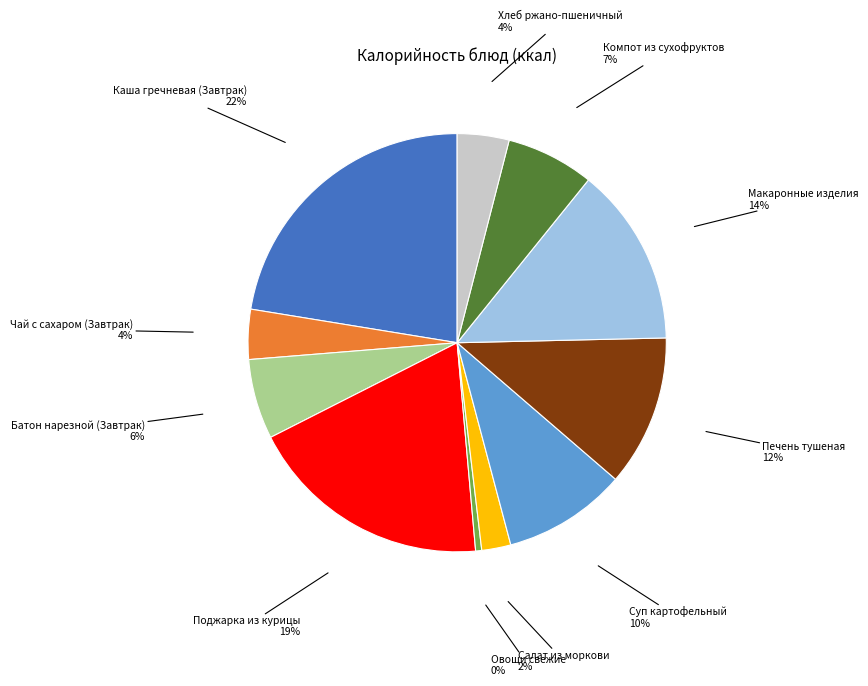

Combined, do Овощи свежие and Салат из моркови account for over 50%?

No